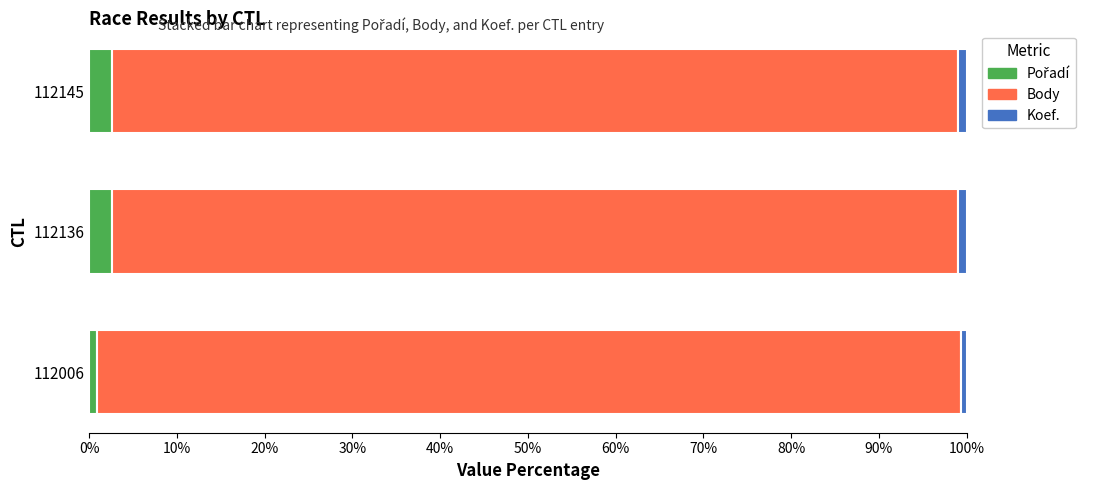

What is the value of the Pořadí bar at the 2nd from the left?

2.6